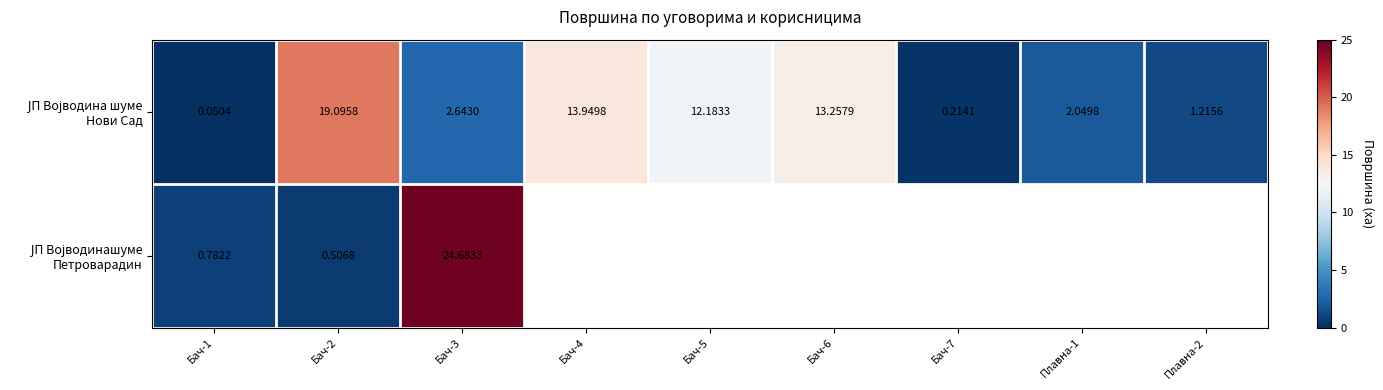

Is it true that ЈП Војводина шуме Нови Сад equals 1.2 at Плавна-2?

True